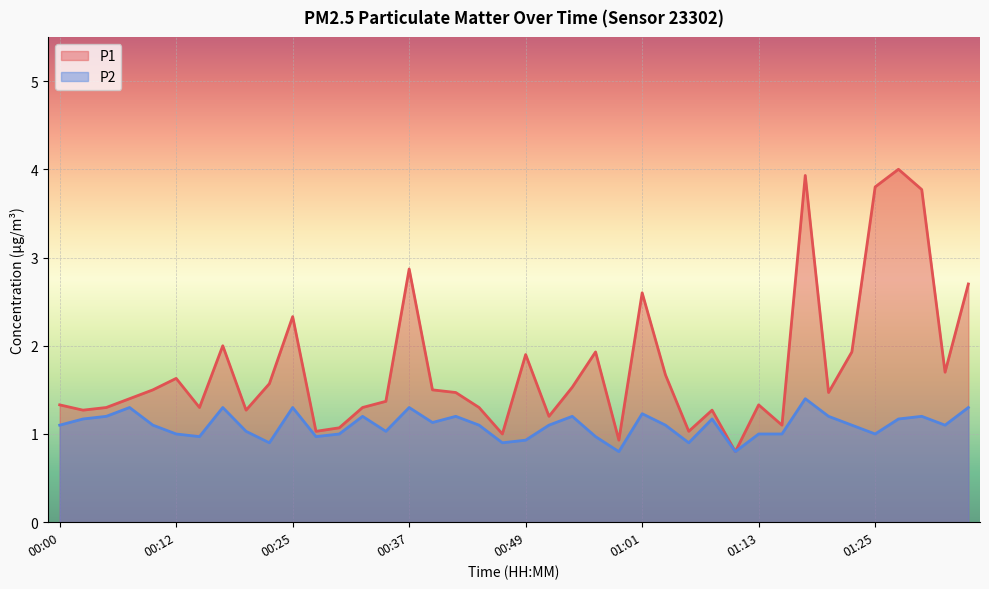

At how many categories does at least one series exceed 3?

4